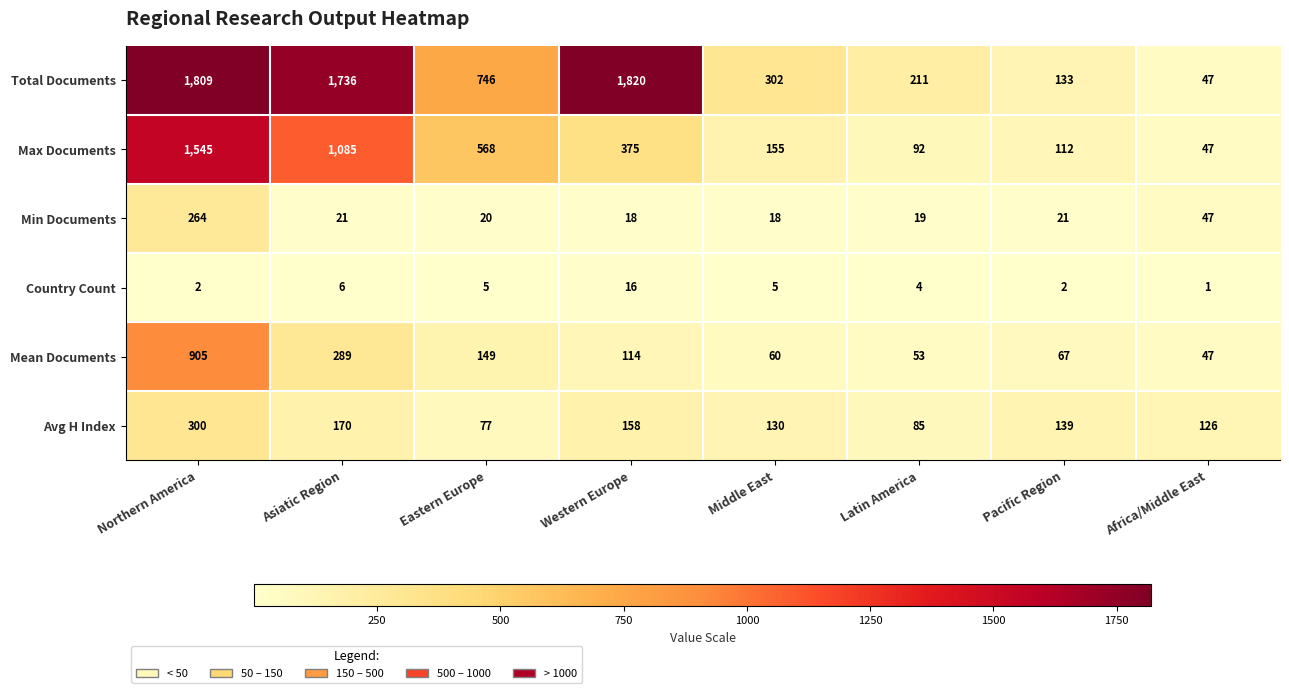

What is the approximate value of Max Documents at Middle East?

155